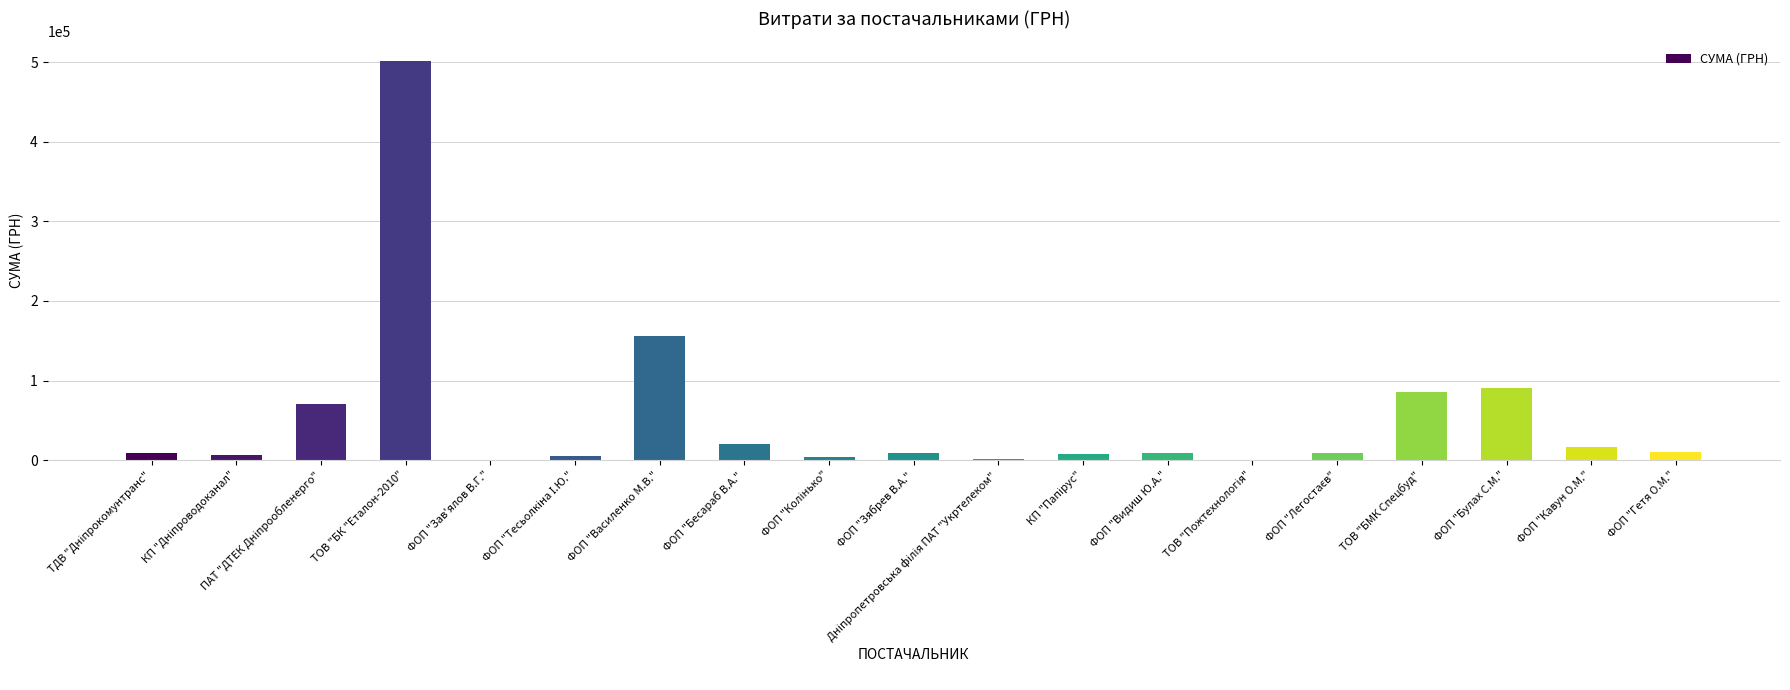

Are the bars horizontal?

No